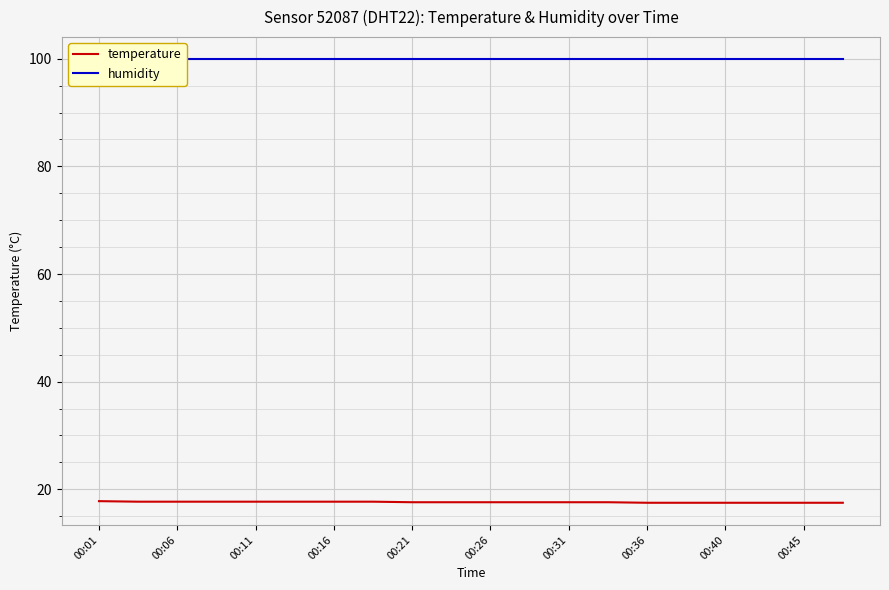

What are all the series names shown in the legend?

temperature, humidity